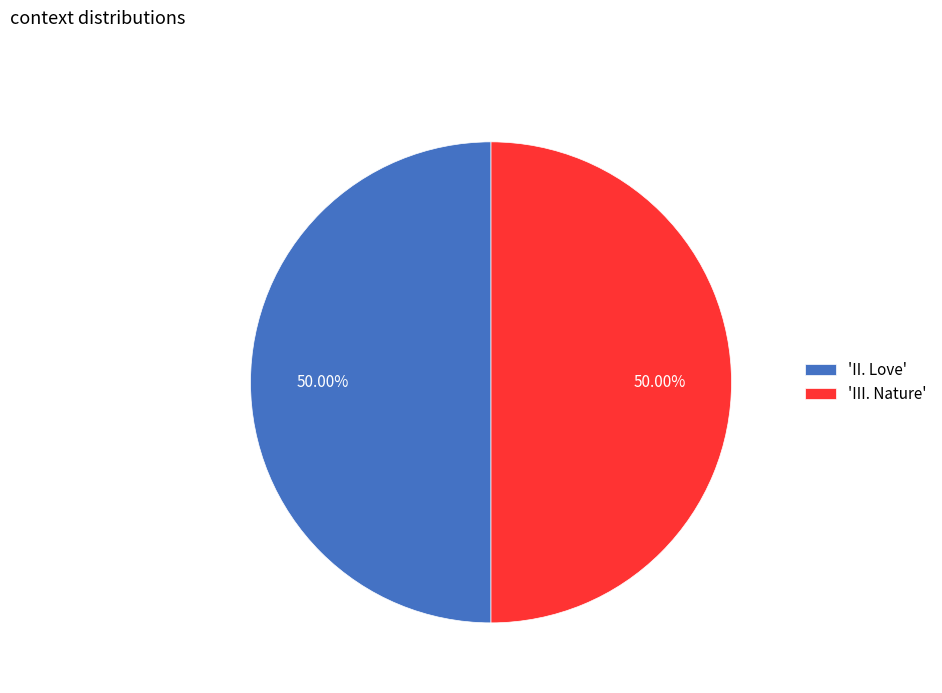

Is the sum of 'II. Love' and 'III. Nature' greater than half?

Yes